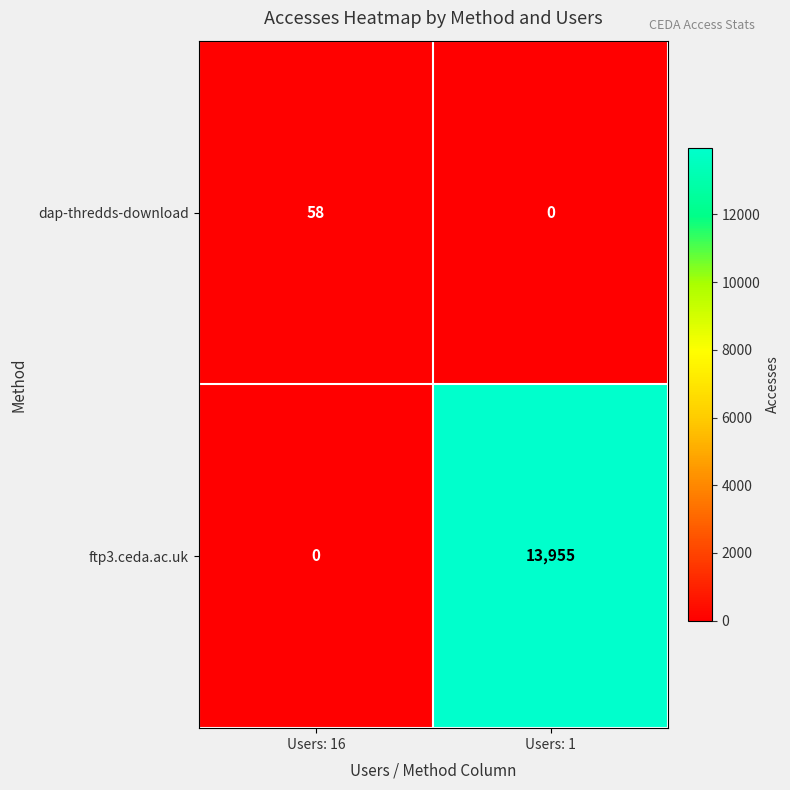

The value of dap-thredds-download at Users: 1 is 0. True or false?

True